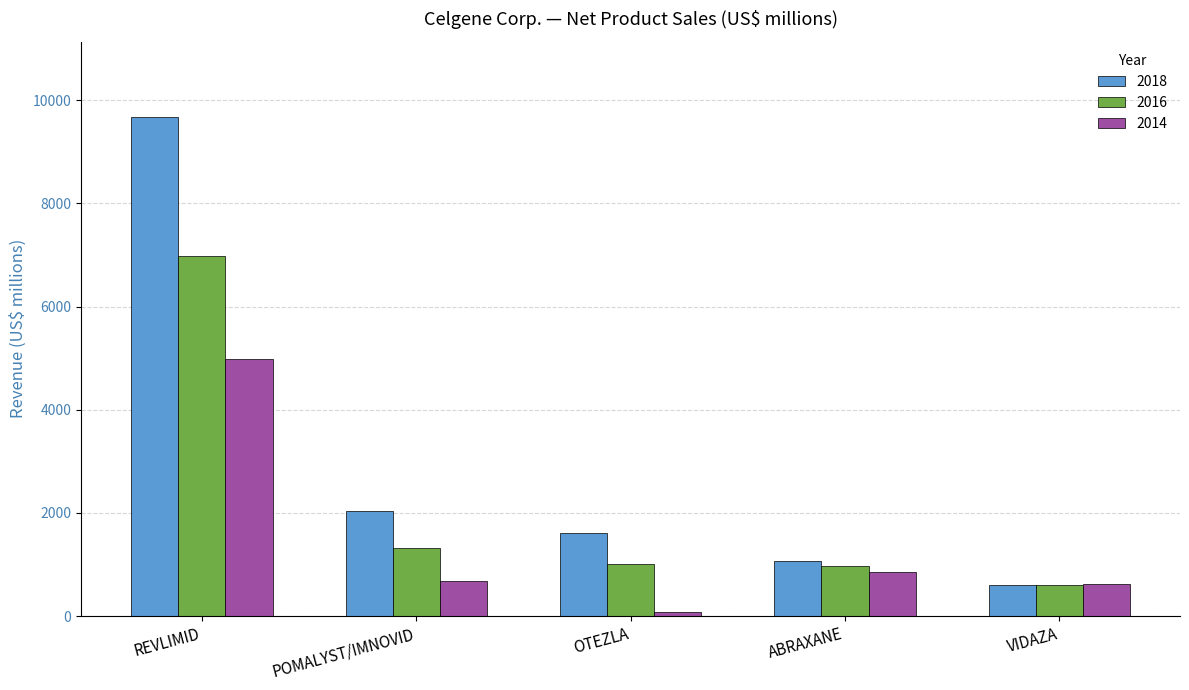

Which series changed the most between ABRAXANE and VIDAZA?

2018